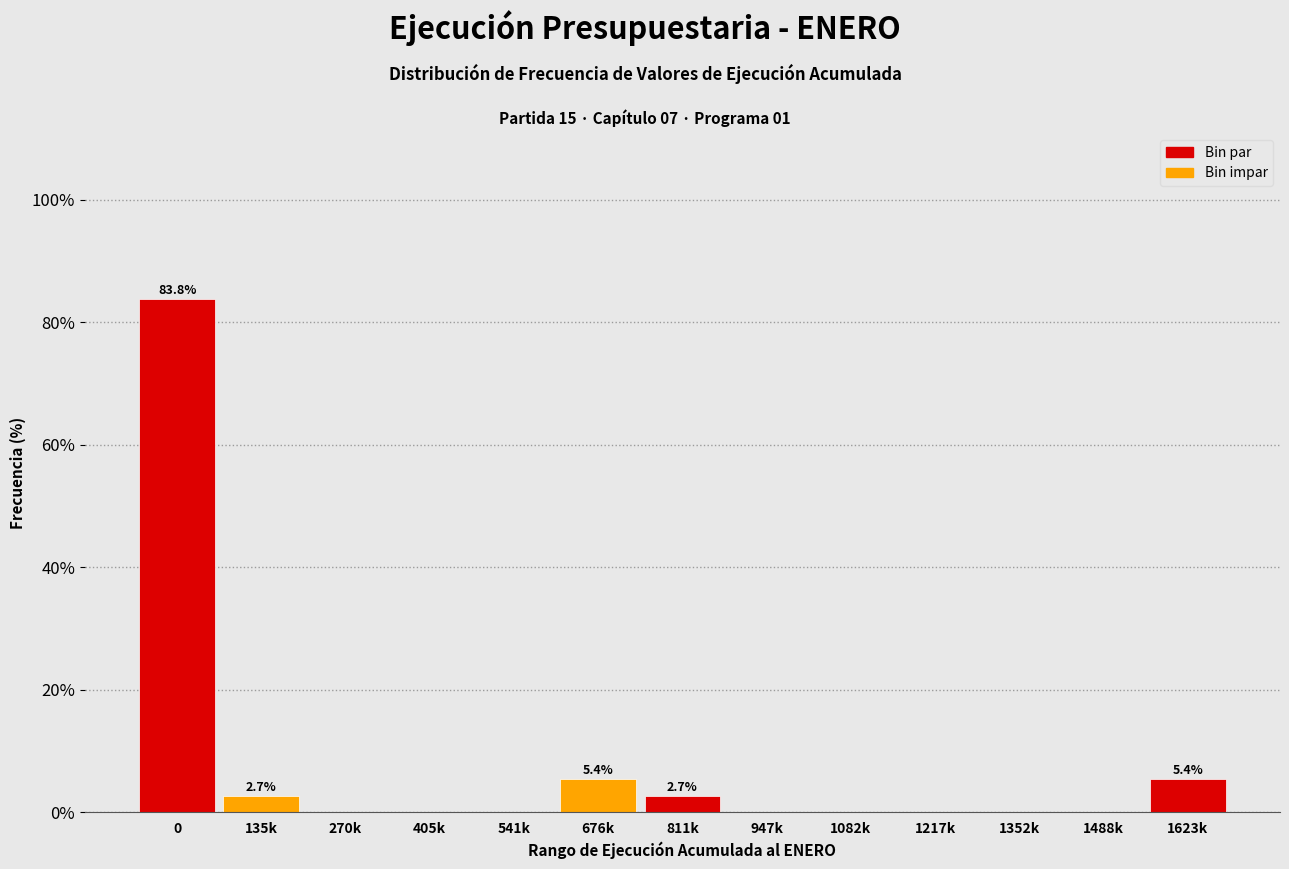

Reading right to left, transcribe all the data shown in this chart.

1623k=5.4	1488k=0.0	1352k=0.0	1217k=0.0	1082k=0.0	947k=0.0	811k=2.7	676k=5.4	541k=0.0	405k=0.0	270k=0.0	135k=2.7	0=83.8